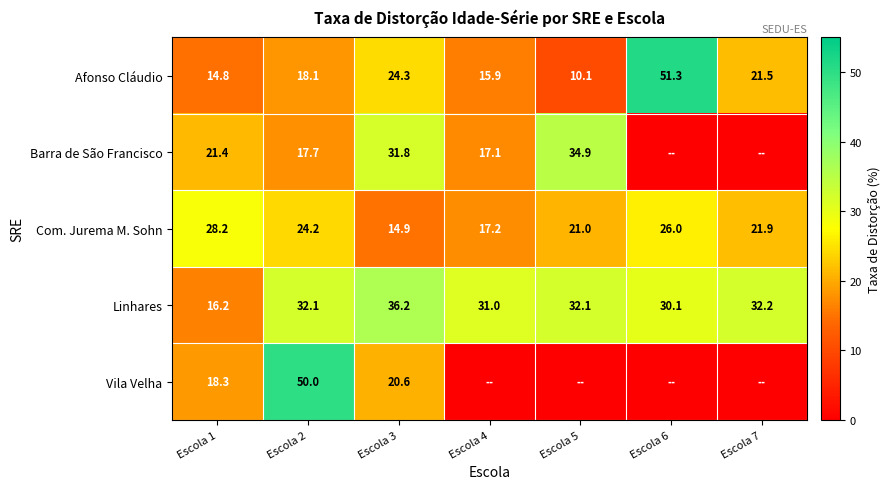

How many values in the Afonso Cláudio series are below 18?

3